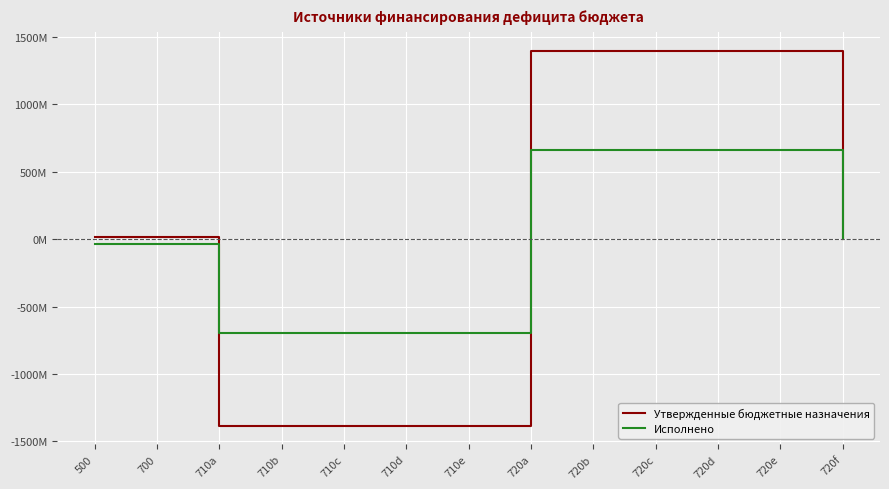

Is the value of Утвержденные бюджетные назначения at 710d greater than the value of Исполнено at 710c?

No